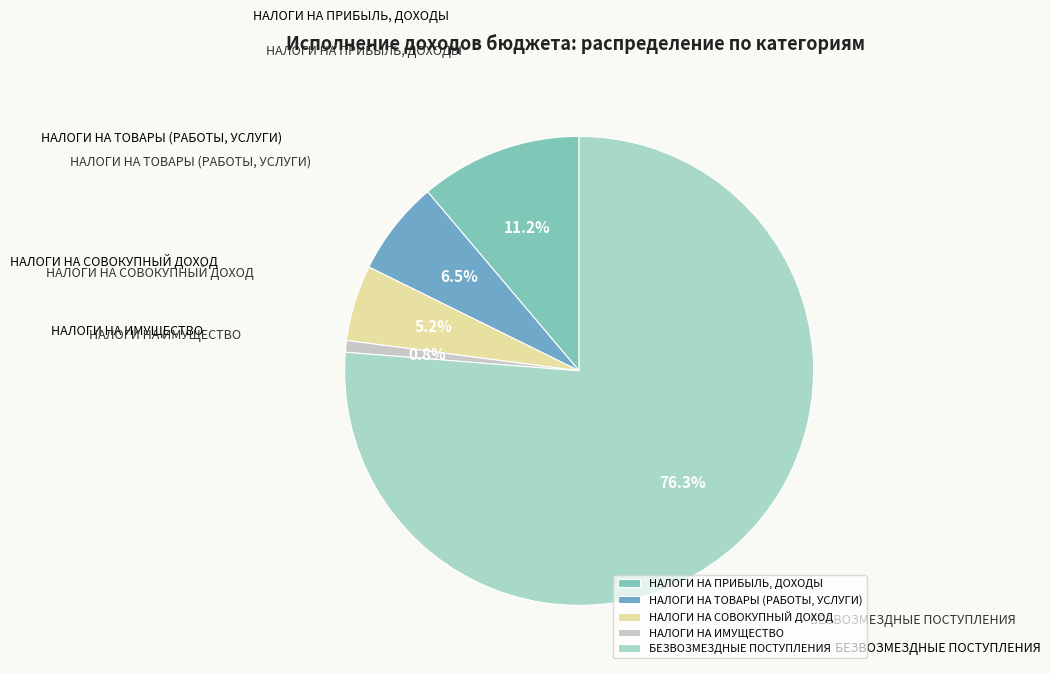

Does НАЛОГИ НА ТОВАРЫ (РАБОТЫ, УСЛУГИ) represent more than half of the total?

No